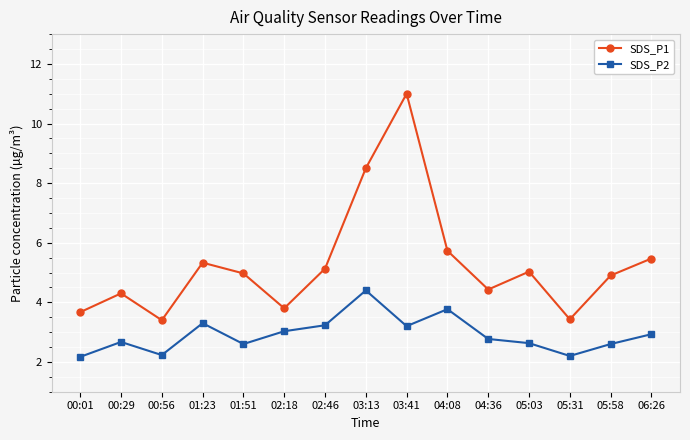

How many lines are shown in the chart?

2